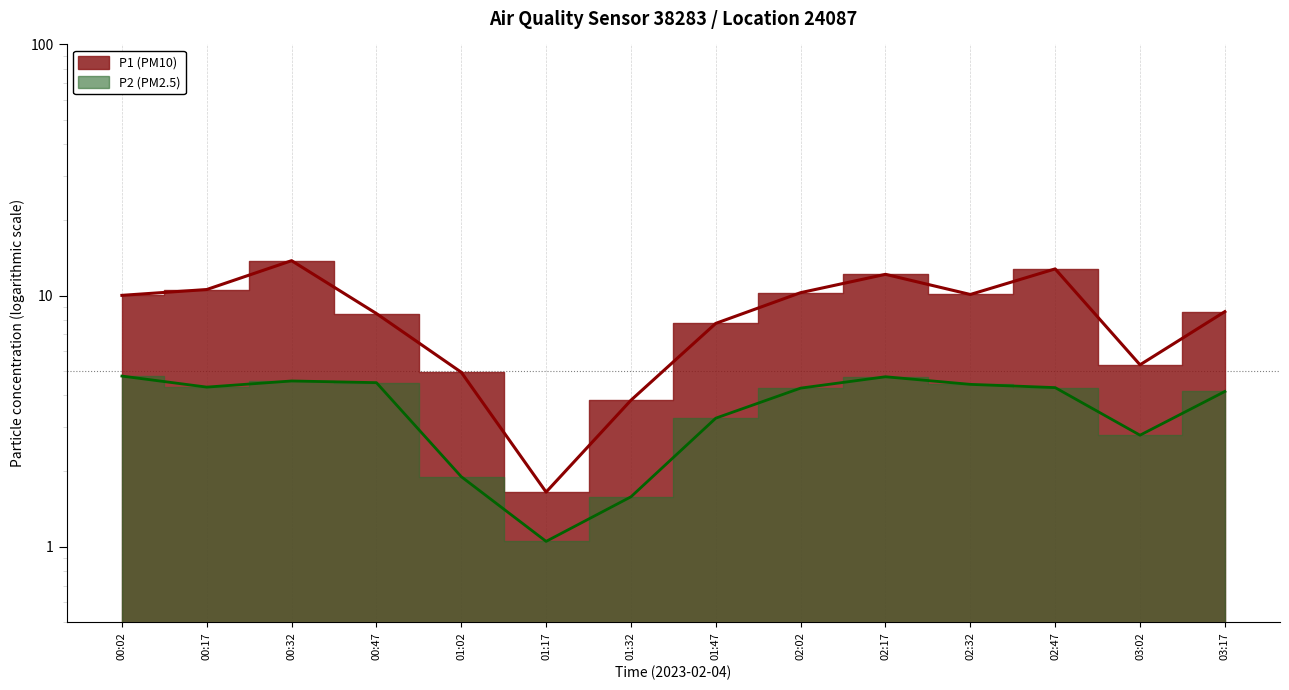

Rank the series by their average value, from highest to lowest.

P1 (PM10), P2 (PM2.5)